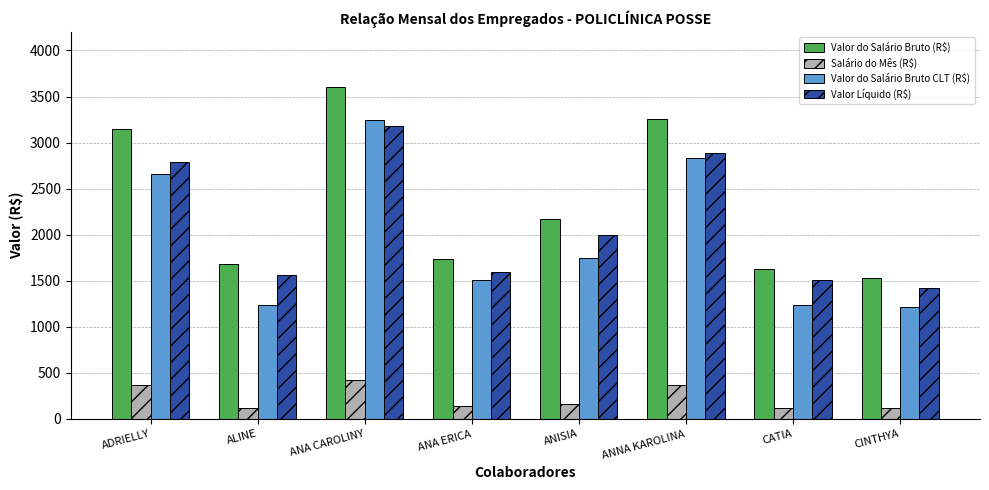

How many data points in Valor do Salário Bruto (R$) are less than 2166?

4